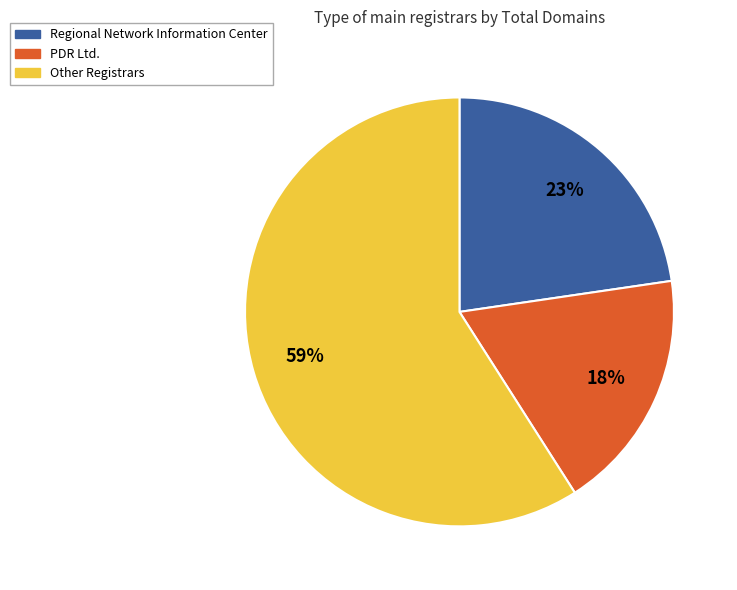

Count the number of slices in the pie.

3